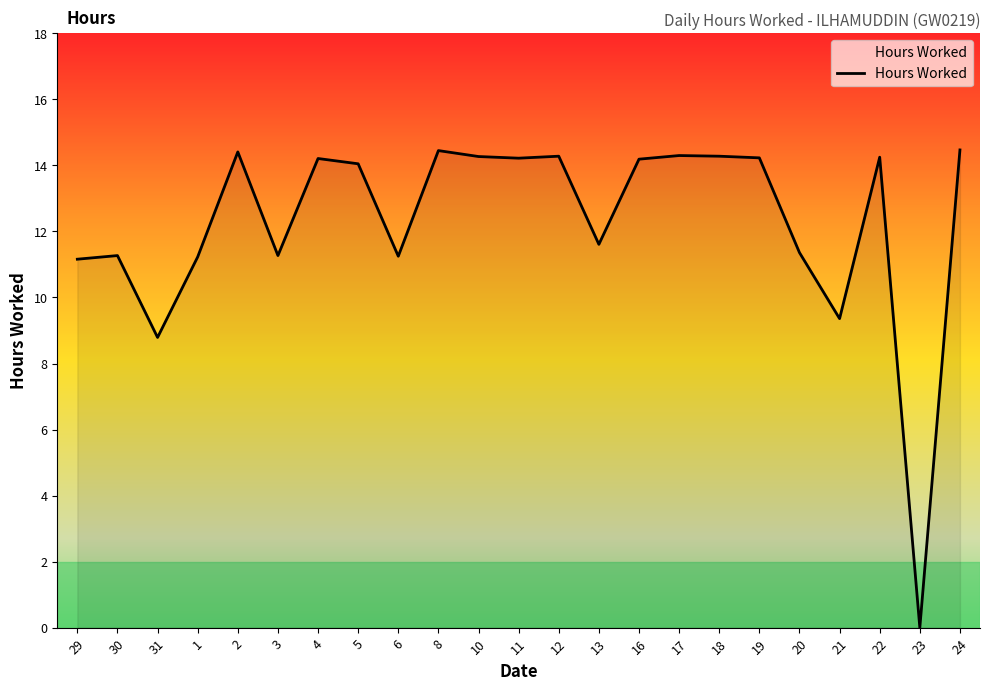

What is the difference between the maximum and minimum values?

14.5